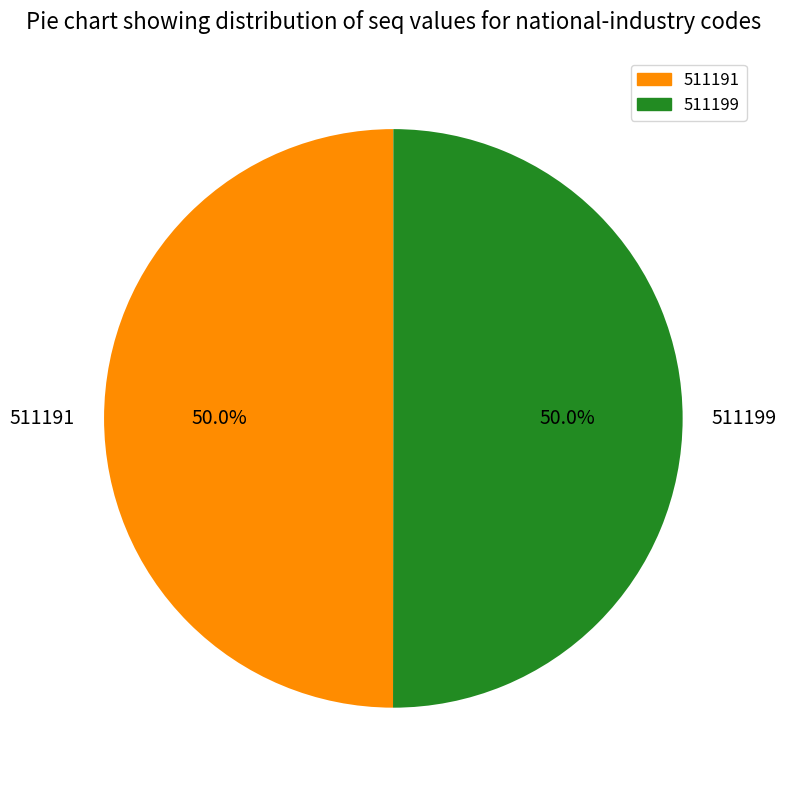

Count the number of slices in the pie.

2